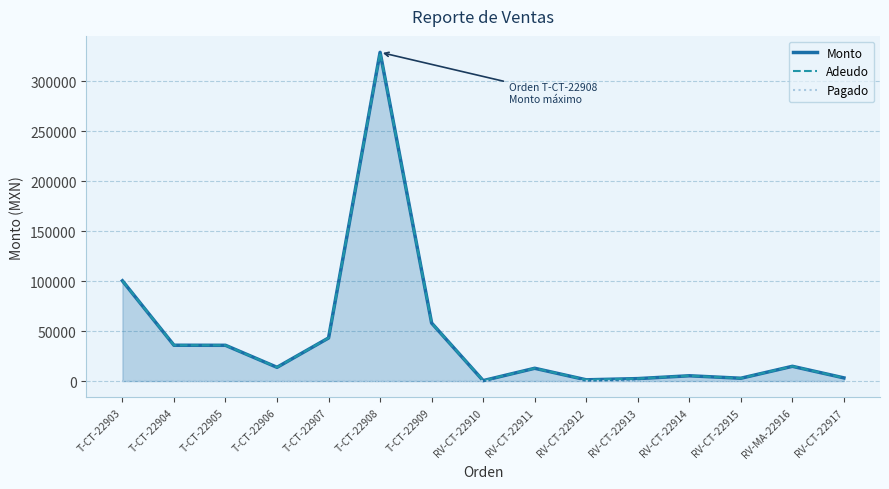

Reading right to left, extract all data points from this chart.

Monto: 3160.0	14750.0	2800.0	5280.0	2439.5	1230.0	12780.0	420.0	58043.0	329035.0	43133.0	13750.0	35780.1	35840.1	100330.0
Adeudo: 3160.0	14750.0	2800.0	5280.0	2439.5	1230.0	12780.0	420.0	58043.0	329035.0	43133.0	13750.0	35780.1	35840.1	100330.0
Pagado: 0.0	0.0	0.0	0.0	0.0	0.0	0.0	0.0	0.0	0.0	0.0	0.0	0.0	0.0	0.0